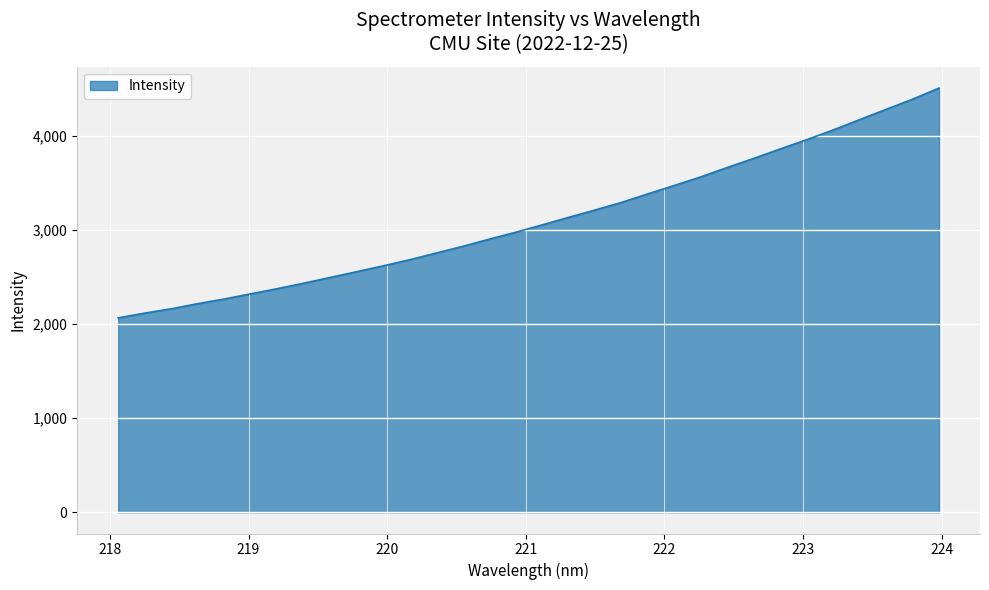

What is the smallest value displayed?

2065.9